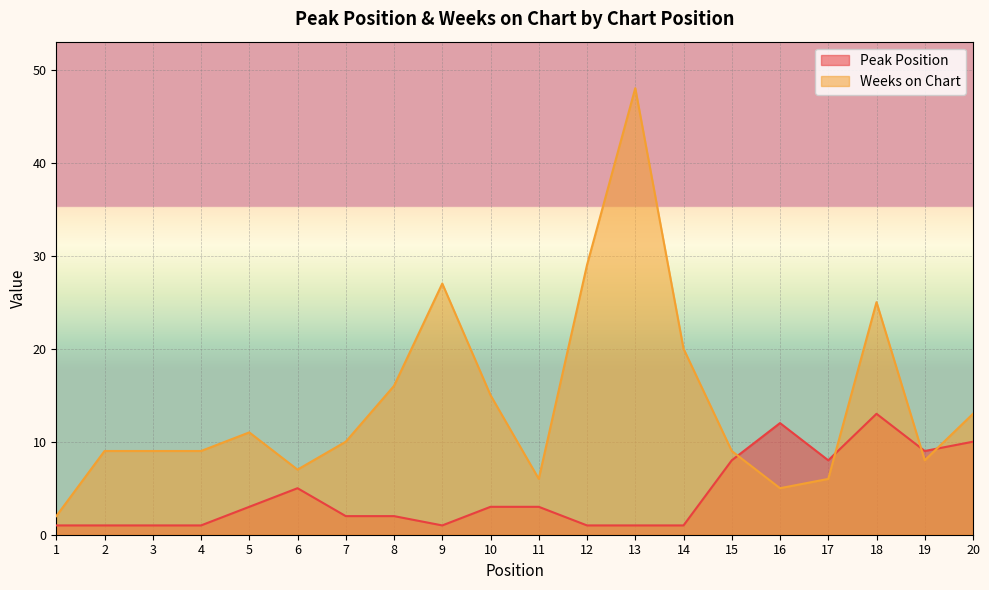

The Peak Position series shows 2 at 3. True or false?

False